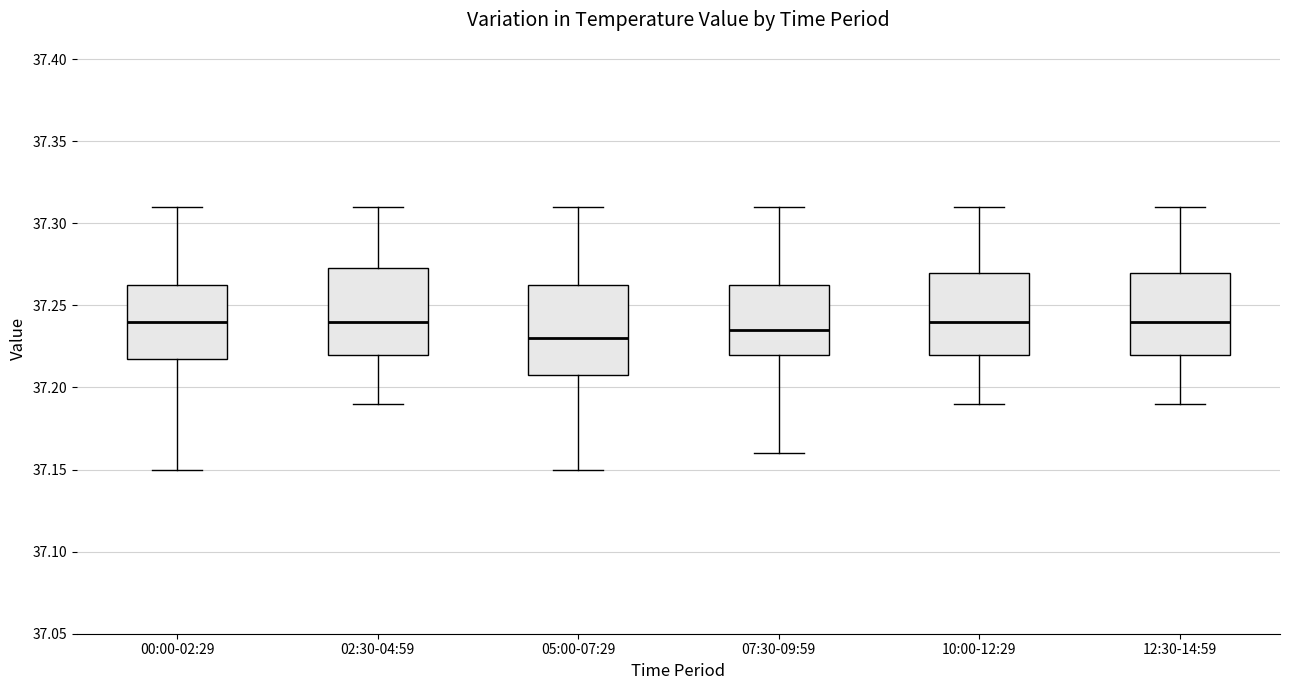

Reading left to right, read every box against the y-axis: the position of its median line, the range the box covers, and the ends of its whiskers. The values are not printed on the chart, so give them approximately, as read against the axis.

00:00-02:29: median 37.240, box 37.220 to 37.265, whiskers 37.150 to 37.310
02:30-04:59: median 37.240, box 37.220 to 37.275, whiskers 37.190 to 37.310
05:00-07:29: median 37.230, box 37.210 to 37.265, whiskers 37.150 to 37.310
07:30-09:59: median 37.235, box 37.220 to 37.265, whiskers 37.160 to 37.310
10:00-12:29: median 37.240, box 37.220 to 37.270, whiskers 37.190 to 37.310
12:30-14:59: median 37.240, box 37.220 to 37.270, whiskers 37.190 to 37.310